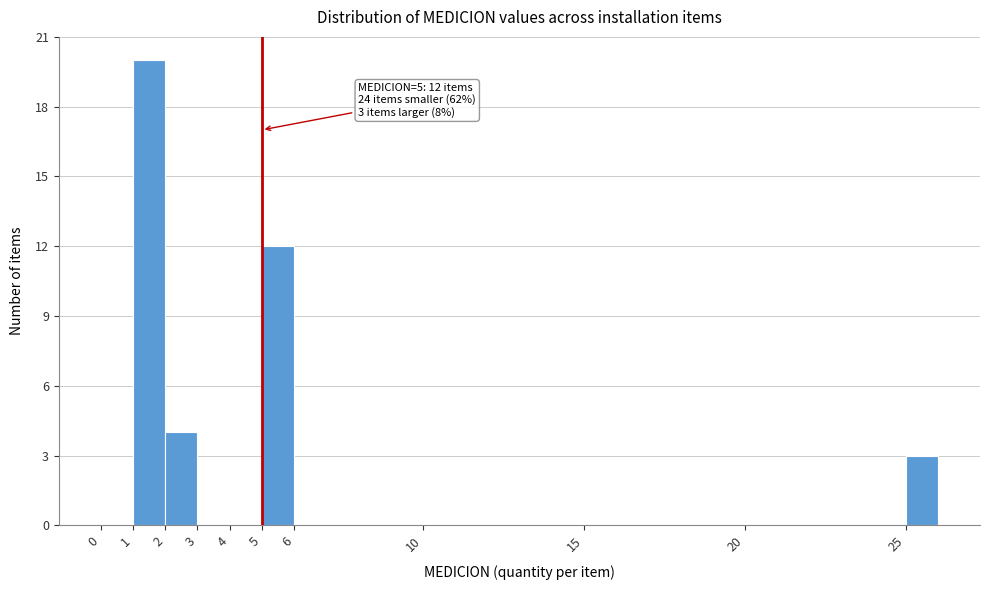

Over which range of the x-axis is the bar tallest?

1 to 2